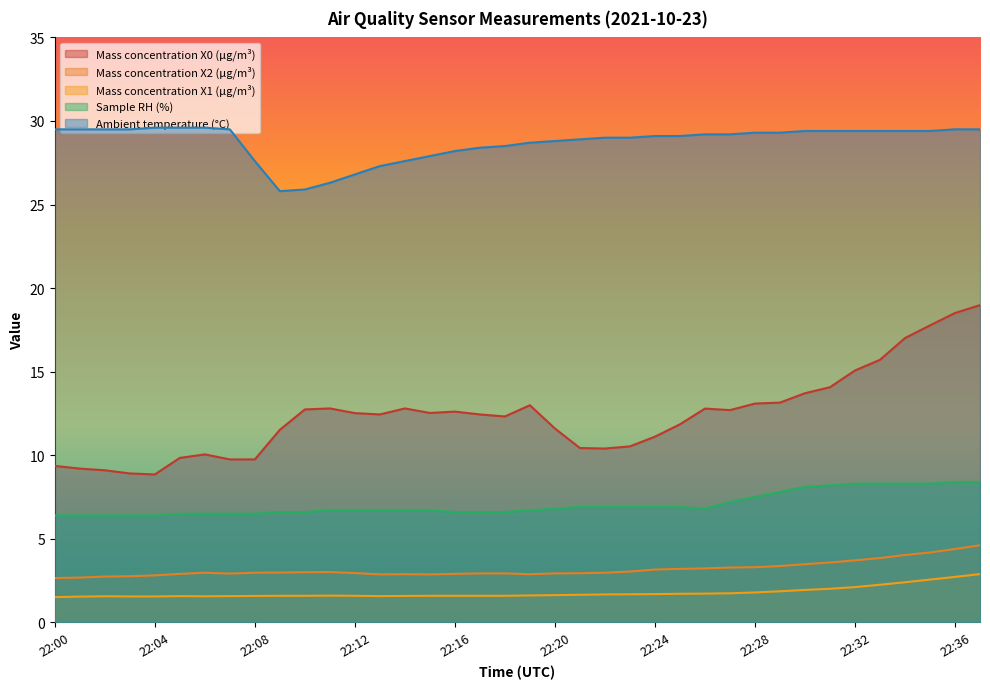

What is the total value across all series at 22:20?

51.8